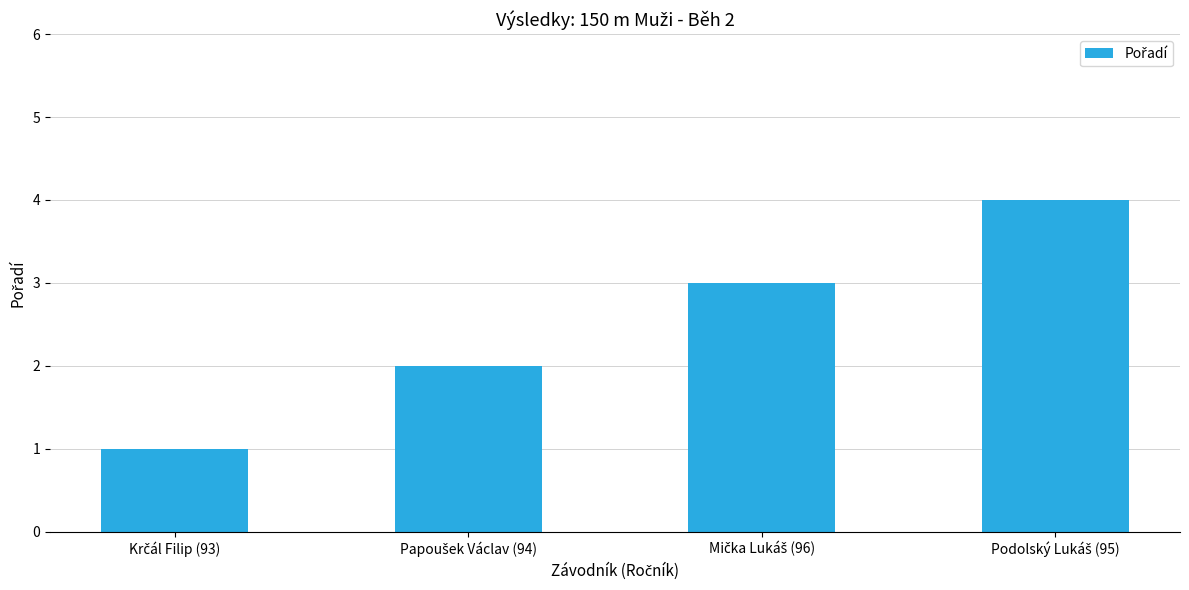

What is the maximum value shown in the chart?

4